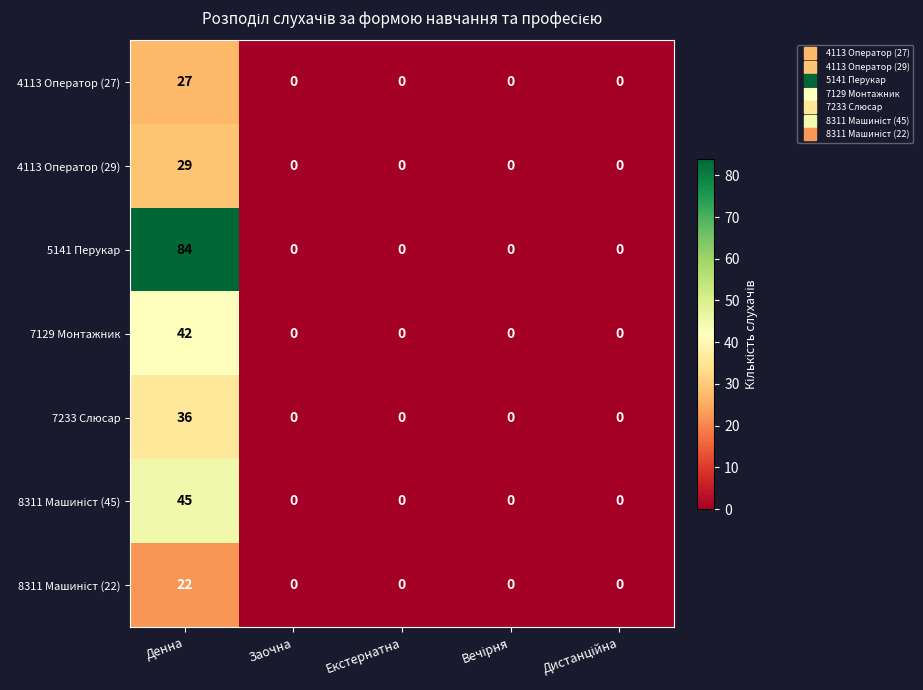

Which series has the widest spread of values?

5141 Перукар